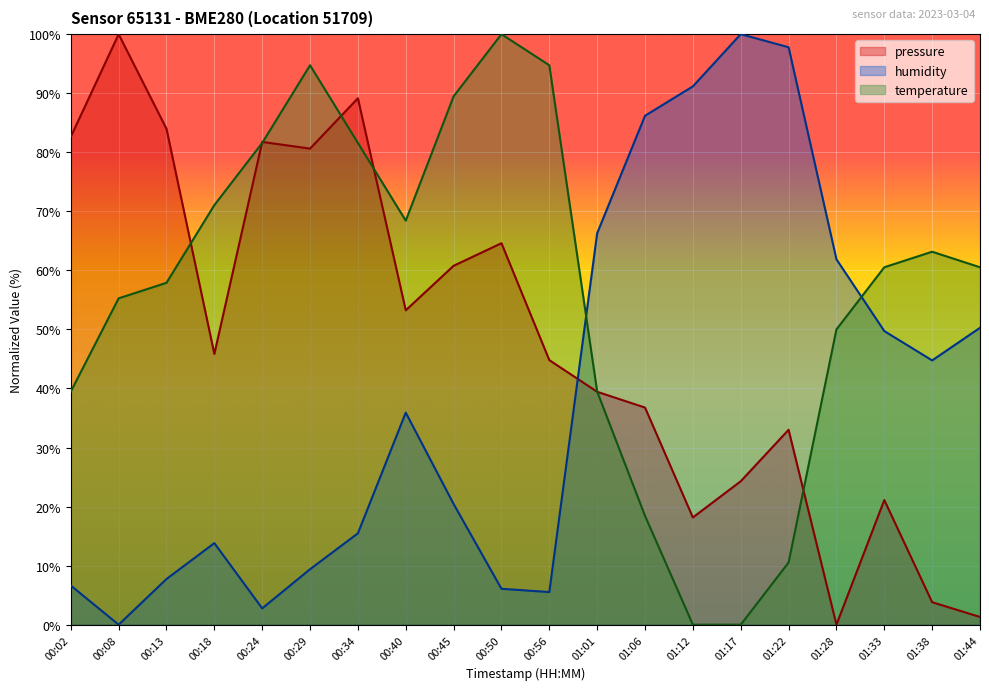

List the labels in order of temperature value, smallest first.

01:12, 01:17, 01:22, 01:06, 00:02, 01:01, 01:28, 00:08, 00:13, 01:33, 01:44, 01:38, 00:40, 00:18, 00:24, 00:34, 00:45, 00:29, 00:56, 00:50